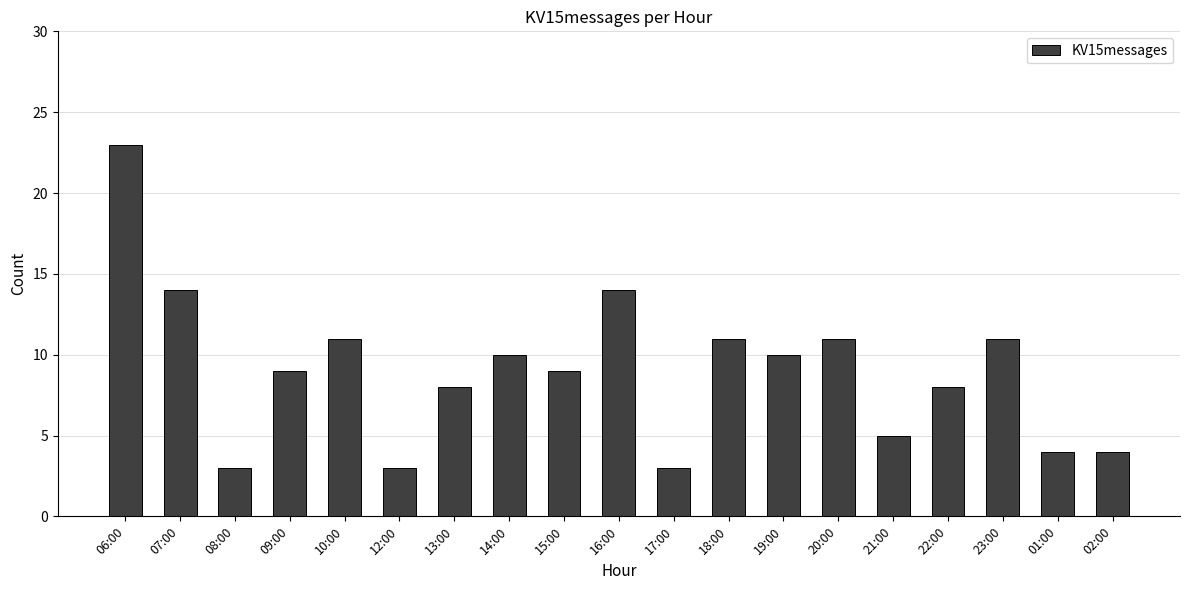

What is the difference between the maximum and minimum values?

20